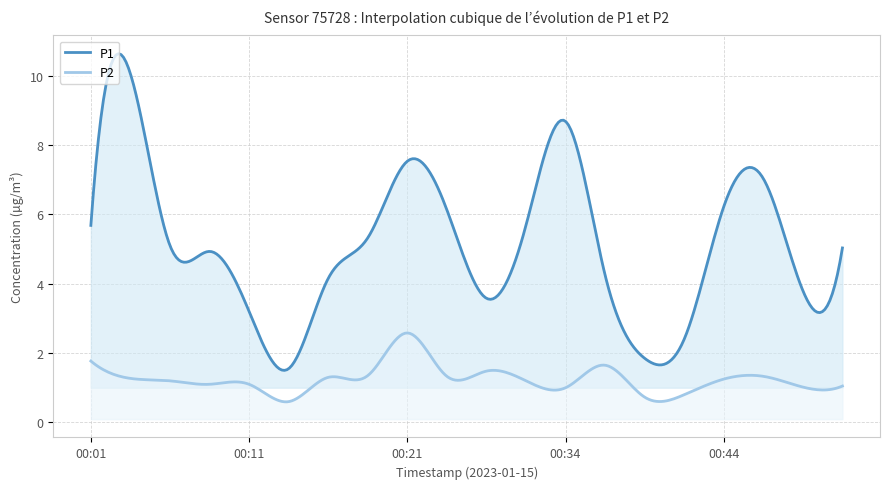

How many data points in P1 are less than 5?

9